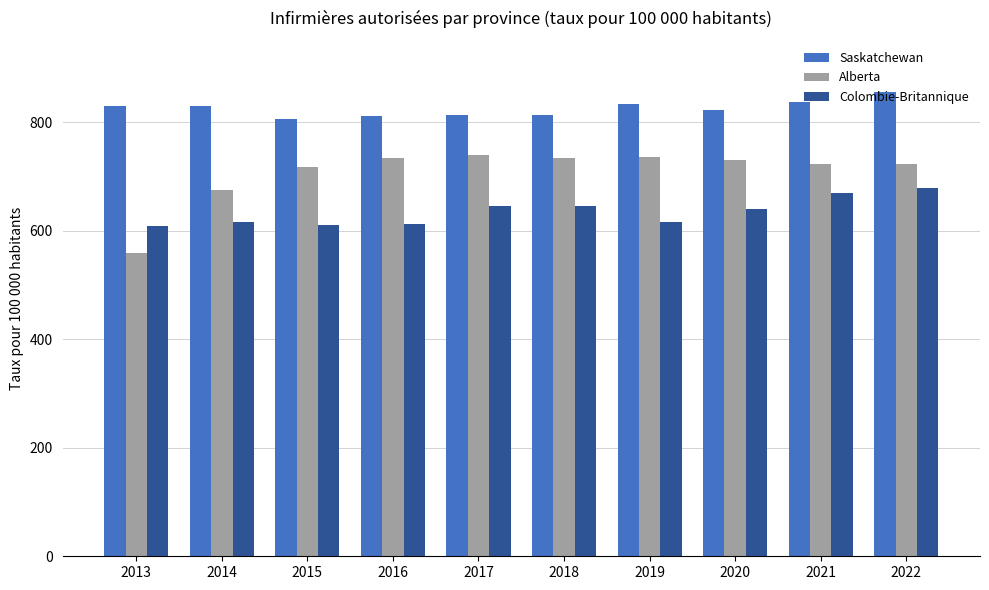

What is the difference between the maximum and second lowest values in the Colombie-Britannique series?

68.7